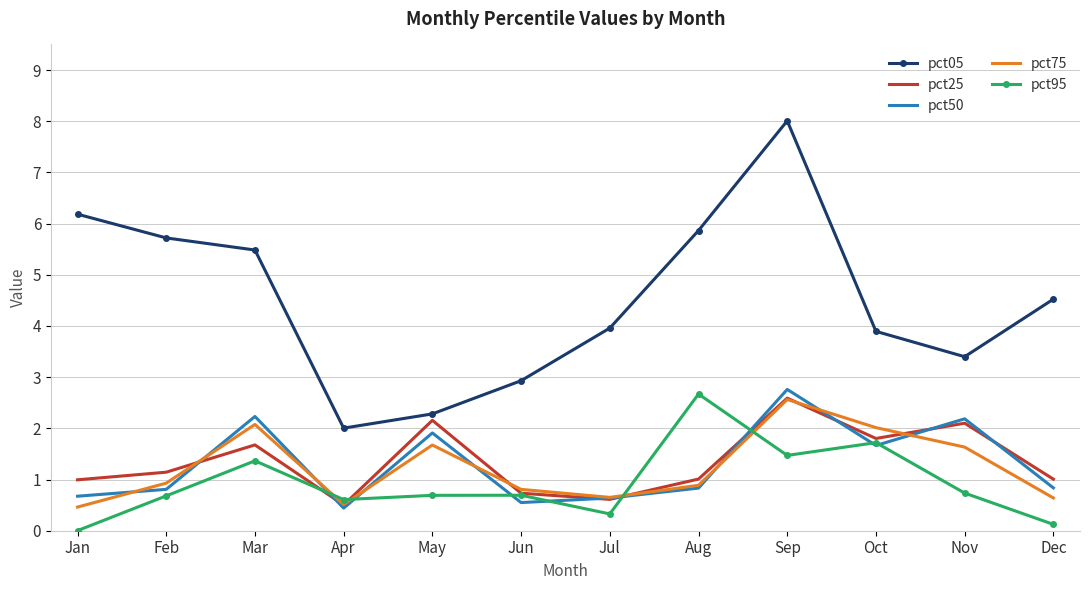

What is the spread (max minus min) of values at Sep?

6.5